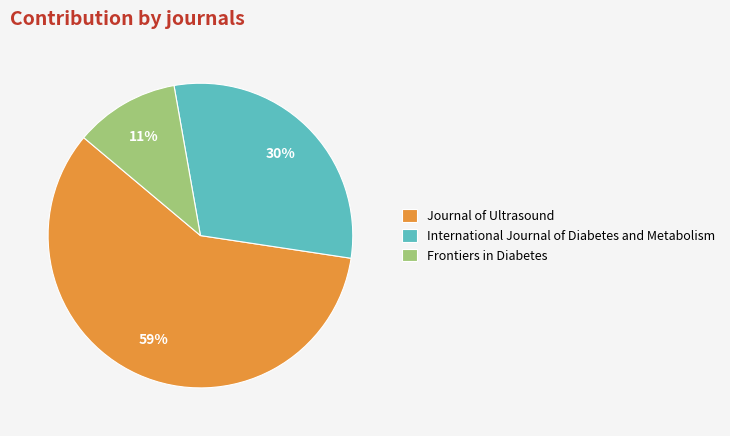

To the nearest percent, what is the combined percentage of International Journal of Diabetes and Metabolism and Frontiers in Diabetes?

41%